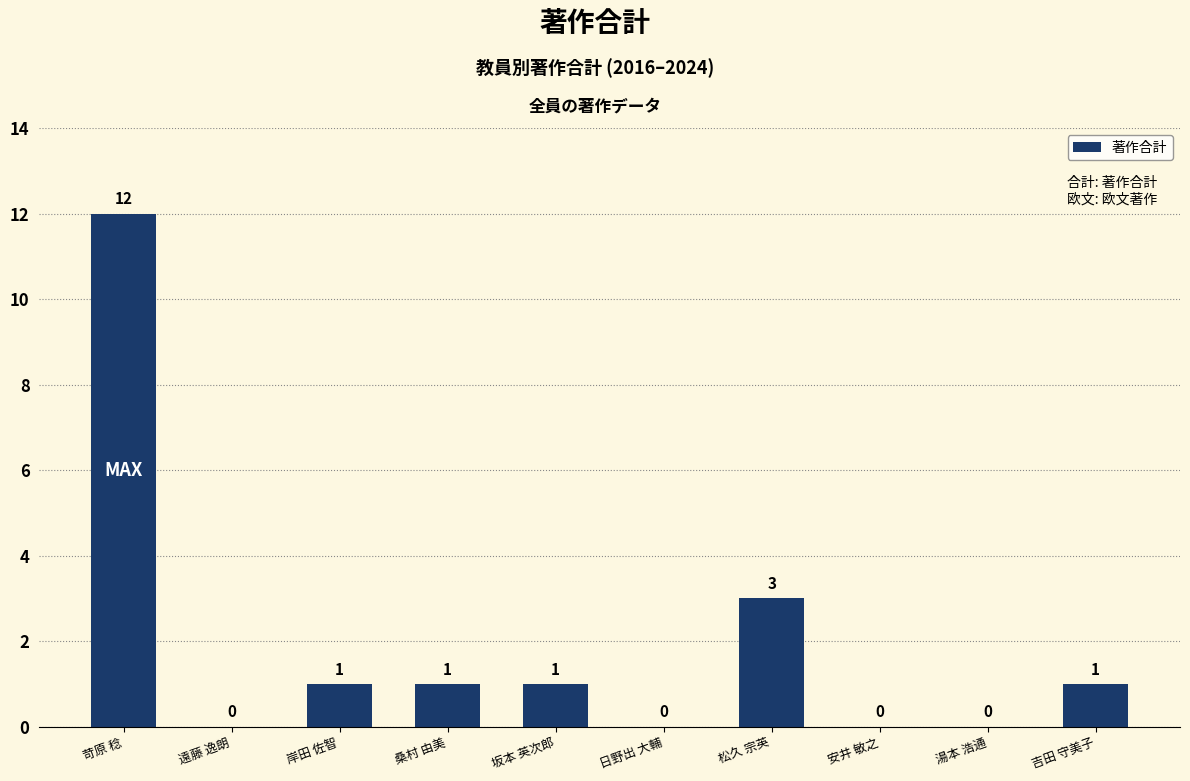

Which category has the highest value across all series?

苛原 稔